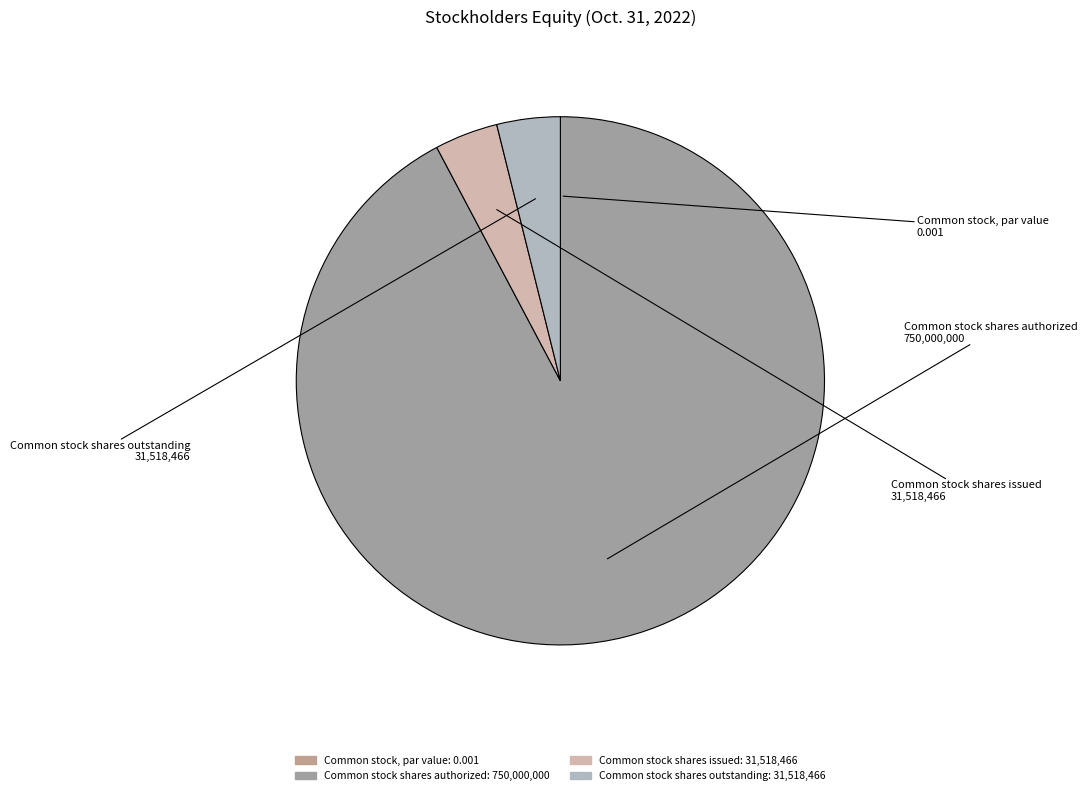

What is the majority slice?

Common stock shares authorized